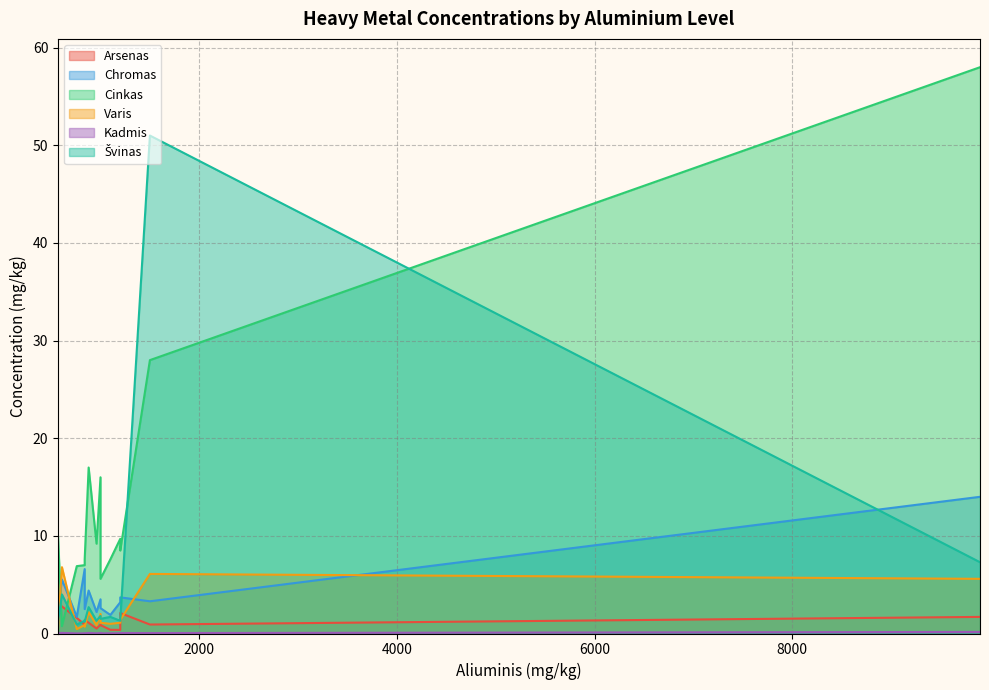

Which category has the lowest value across all series?

760